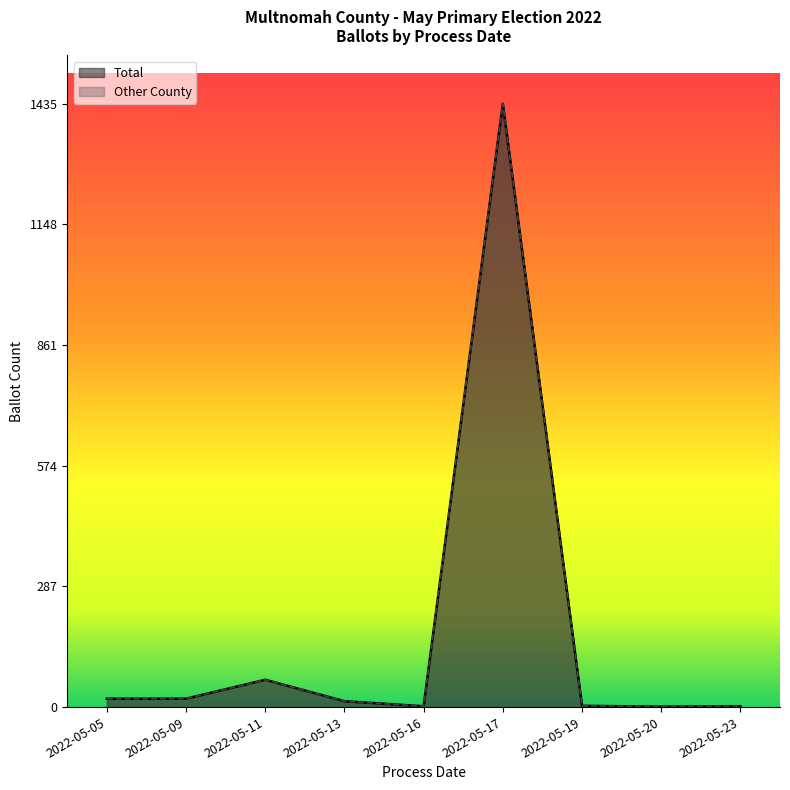

The value of Total at 2022-05-20 is 2. True or false?

False